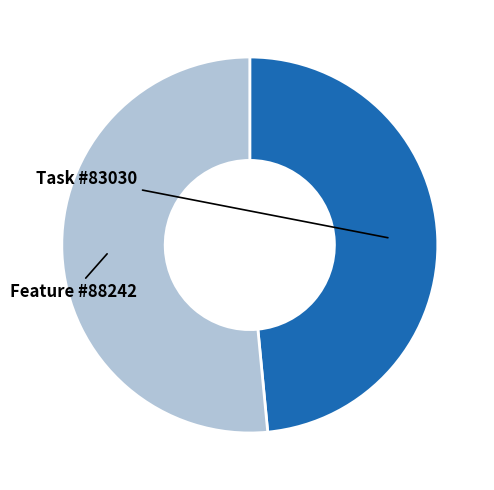

Do Task and Feature together represent more than half of the pie?

Yes